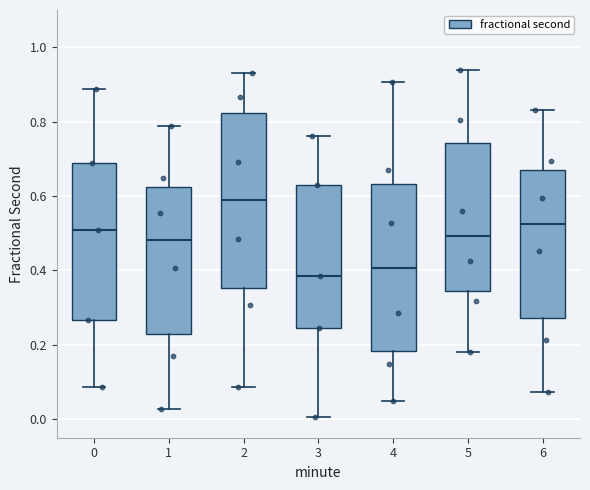

Where does the upper whisker of the box at x = 6 end on the y-axis? The values are not printed on the chart, so give them approximately, as read against the axis.

0.84